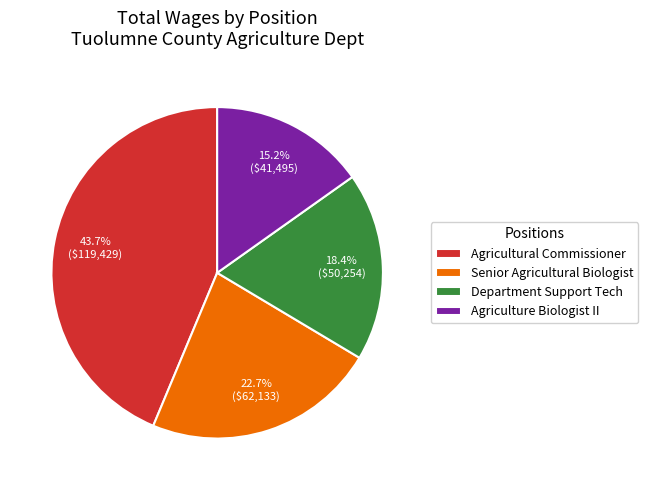

To the nearest percent, what percentage of the pie is Senior Agricultural Biologist?

23%